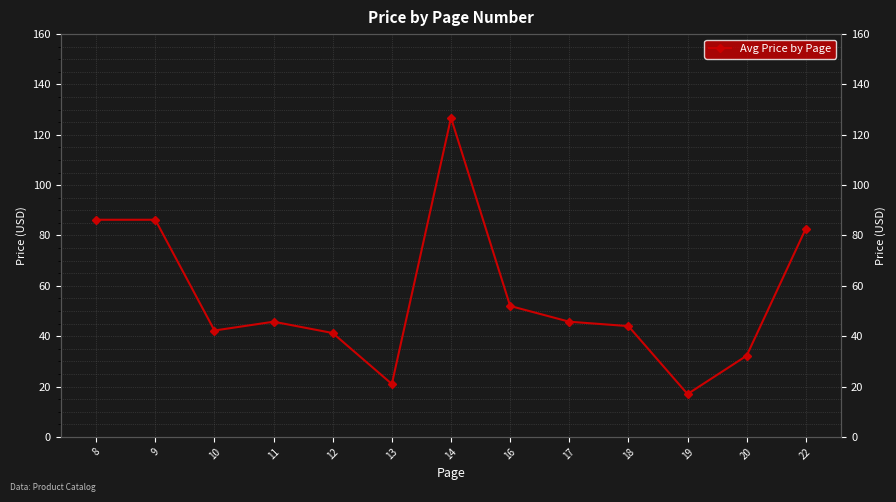

How many data points are above 45?

7